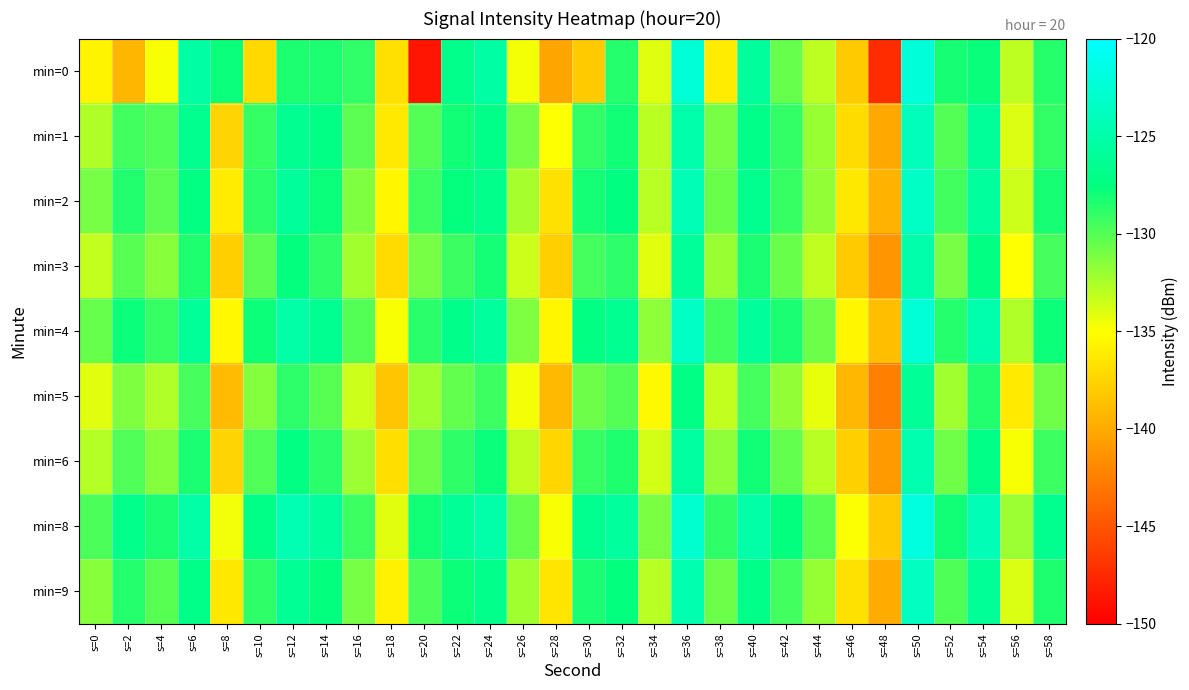

Reading right to left, transcribe all the data shown in this chart.

min=0: s=58=-128.6	s=56=-133.0	s=54=-127.7	s=52=-128.1	s=50=-122.2	s=48=-147.3	s=46=-138.1	s=44=-133.1	s=42=-130.5	s=40=-125.9	s=38=-136.1	s=36=-122.5	s=34=-134.0	s=32=-128.6	s=30=-138.1	s=28=-140.2	s=26=-134.7	s=24=-125.4	s=22=-126.8	s=20=-148.7	s=18=-136.8	s=16=-129.0	s=14=-128.3	s=12=-128.4	s=10=-137.2	s=8=-127.8	s=6=-125.3	s=4=-134.8	s=2=-139.2	s=0=-135.6
min=1: s=58=-129.0	s=56=-134.0	s=54=-126.0	s=52=-130.0	s=50=-124.0	s=48=-140.0	s=46=-137.0	s=44=-132.0	s=42=-129.0	s=40=-127.0	s=38=-131.0	s=36=-125.0	s=34=-133.0	s=32=-128.0	s=30=-129.0	s=28=-135.0	s=26=-131.0	s=24=-127.0	s=22=-128.0	s=20=-130.0	s=18=-136.3	s=16=-130.2	s=14=-127.2	s=12=-126.5	s=10=-129.1	s=8=-137.5	s=6=-126.7	s=4=-129.9	s=2=-129.4	s=0=-132.6
min=2: s=58=-128.2	s=56=-133.5	s=54=-125.8	s=52=-129.4	s=50=-123.5	s=48=-139.5	s=46=-136.3	s=44=-131.8	s=42=-129.1	s=40=-126.7	s=38=-130.6	s=36=-124.3	s=34=-132.9	s=32=-127.5	s=30=-128.1	s=28=-136.7	s=26=-132.4	s=24=-126.8	s=22=-127.6	s=20=-129.3	s=18=-135.5	s=16=-131.2	s=14=-127.8	s=12=-125.9	s=10=-128.7	s=8=-136.1	s=6=-127.3	s=4=-130.2	s=2=-128.5	s=0=-131.0
min=3: s=58=-129.6	s=56=-135.0	s=54=-127.3	s=52=-131.0	s=50=-125.0	s=48=-141.2	s=46=-138.0	s=44=-133.1	s=42=-130.6	s=40=-128.3	s=38=-132.0	s=36=-126.0	s=34=-134.1	s=32=-128.8	s=30=-129.5	s=28=-137.8	s=26=-133.5	s=24=-128.1	s=22=-129.2	s=20=-131.0	s=18=-137.1	s=16=-132.3	s=14=-128.9	s=12=-127.6	s=10=-130.2	s=8=-137.8	s=6=-128.4	s=4=-131.5	s=2=-130.1	s=0=-133.2
min=4: s=58=-127.9	s=56=-132.7	s=54=-124.9	s=52=-128.6	s=50=-122.5	s=48=-138.7	s=46=-135.5	s=44=-130.7	s=42=-128.3	s=40=-125.9	s=38=-129.4	s=36=-123.5	s=34=-131.7	s=32=-126.5	s=30=-127.3	s=28=-135.5	s=26=-131.2	s=24=-125.8	s=22=-126.9	s=20=-128.7	s=18=-134.8	s=16=-130.0	s=14=-126.5	s=12=-125.2	s=10=-127.9	s=8=-135.4	s=6=-126.0	s=4=-129.1	s=2=-127.8	s=0=-130.5
min=5: s=58=-130.8	s=56=-136.2	s=54=-128.5	s=52=-132.2	s=50=-126.2	s=48=-142.4	s=46=-139.2	s=44=-134.3	s=42=-131.8	s=40=-129.5	s=38=-133.2	s=36=-127.2	s=34=-135.3	s=32=-130.0	s=30=-130.7	s=28=-139.0	s=26=-134.7	s=24=-129.3	s=22=-130.4	s=20=-132.2	s=18=-138.3	s=16=-133.5	s=14=-130.1	s=12=-128.8	s=10=-131.4	s=8=-138.9	s=6=-129.6	s=4=-132.7	s=2=-131.2	s=0=-134.1
min=6: s=58=-129.3	s=56=-134.8	s=54=-127.1	s=52=-130.8	s=50=-124.7	s=48=-140.9	s=46=-137.7	s=44=-132.9	s=42=-130.4	s=40=-128.0	s=38=-131.7	s=36=-125.7	s=34=-133.7	s=32=-128.4	s=30=-129.1	s=28=-137.4	s=26=-133.1	s=24=-127.8	s=22=-128.9	s=20=-130.7	s=18=-136.9	s=16=-132.1	s=14=-128.7	s=12=-127.3	s=10=-129.9	s=8=-137.5	s=6=-128.3	s=4=-131.4	s=2=-129.9	s=0=-132.8
min=8: s=58=-126.6	s=56=-132.1	s=54=-124.3	s=52=-128.0	s=50=-121.9	s=48=-138.1	s=46=-134.9	s=44=-130.1	s=42=-127.6	s=40=-125.2	s=38=-128.9	s=36=-122.9	s=34=-131.1	s=32=-125.8	s=30=-126.6	s=28=-134.8	s=26=-130.5	s=24=-125.1	s=22=-126.2	s=20=-128.0	s=18=-134.1	s=16=-129.3	s=14=-125.8	s=12=-124.5	s=10=-127.1	s=8=-134.6	s=6=-125.2	s=4=-128.3	s=2=-126.8	s=0=-129.7
min=9: s=58=-128.4	s=56=-133.9	s=54=-126.1	s=52=-129.8	s=50=-123.7	s=48=-139.9	s=46=-136.7	s=44=-131.9	s=42=-129.4	s=40=-127.0	s=38=-130.7	s=36=-124.7	s=34=-132.9	s=32=-127.6	s=30=-128.3	s=28=-136.5	s=26=-132.2	s=24=-126.8	s=22=-127.9	s=20=-129.7	s=18=-135.8	s=16=-131.0	s=14=-127.6	s=12=-126.3	s=10=-128.9	s=8=-136.3	s=6=-127.0	s=4=-130.1	s=2=-128.6	s=0=-131.5